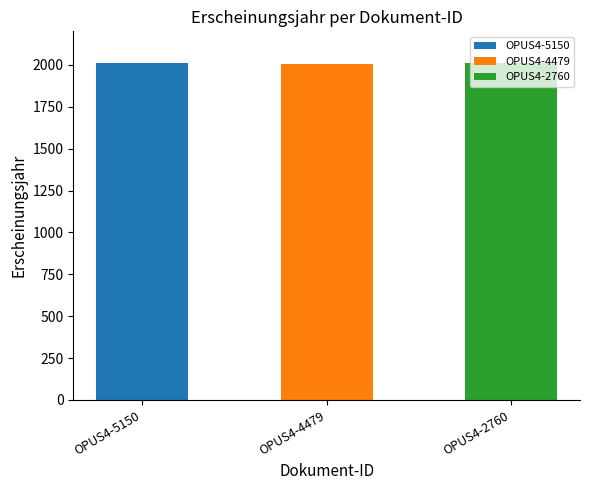

What is the maximum value shown in the chart?

2011